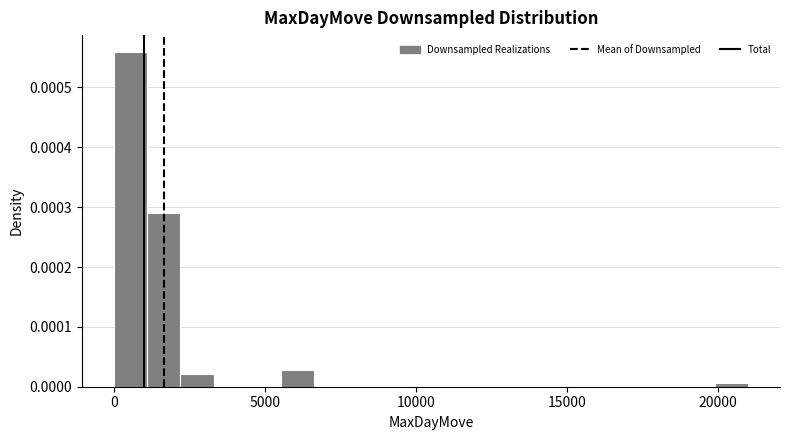

Read against the x-axis, roughly where is the centre of the tallest bar?

500